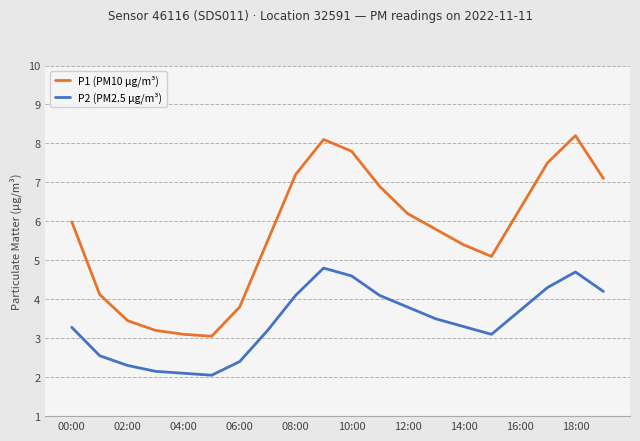

Does the chart have visible grid lines?

Yes